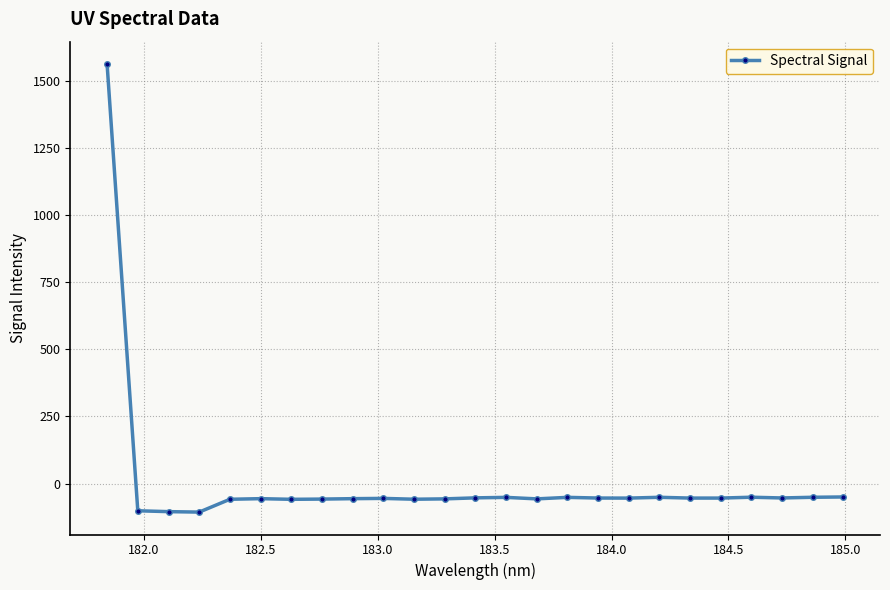

What is the value of the 11th point from the left?

-58.6